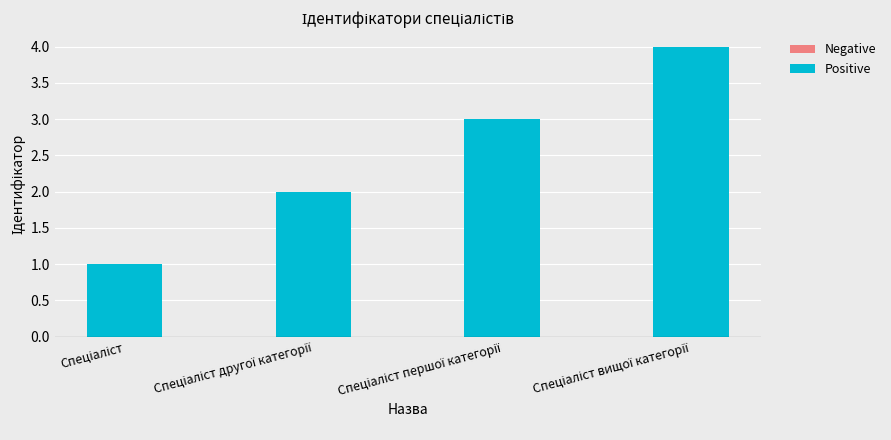

What is the sum of all values?

10